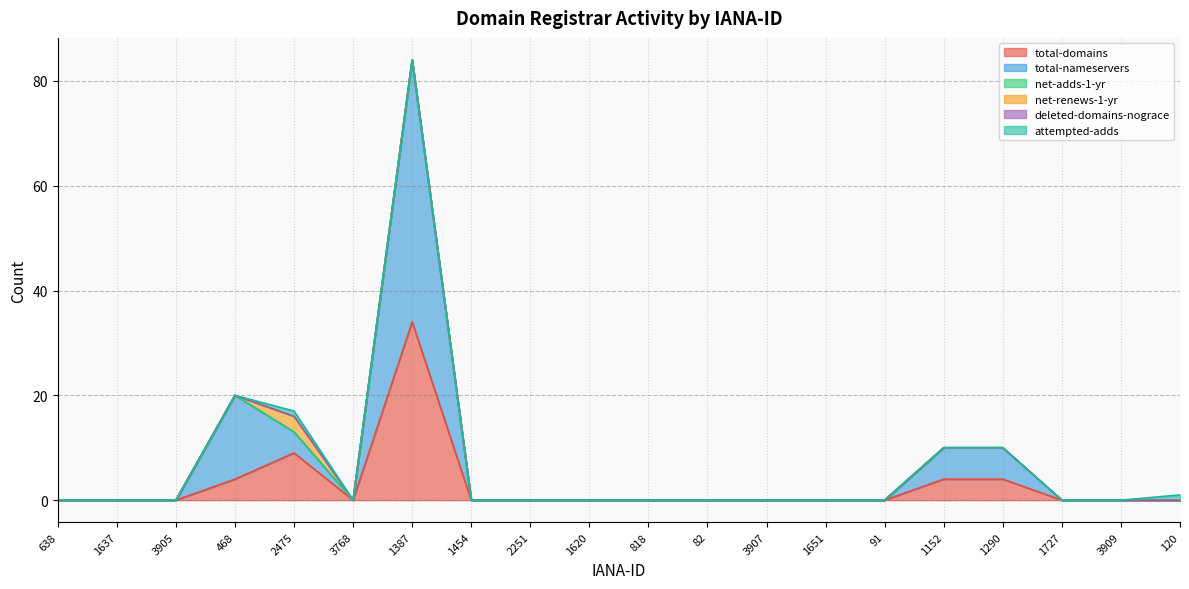

Which series changed the most between 3768 and 1387?

total-nameservers